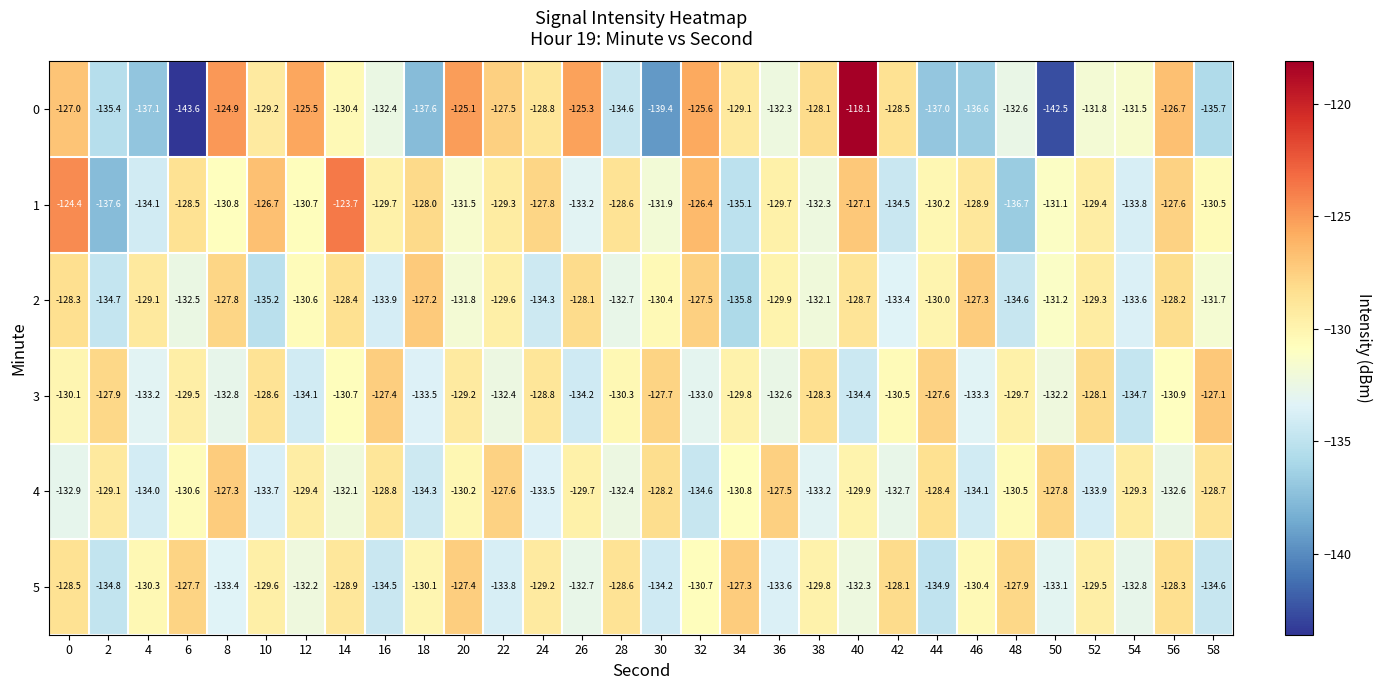

Is it true that 4 equals -197.5 at 44?

False